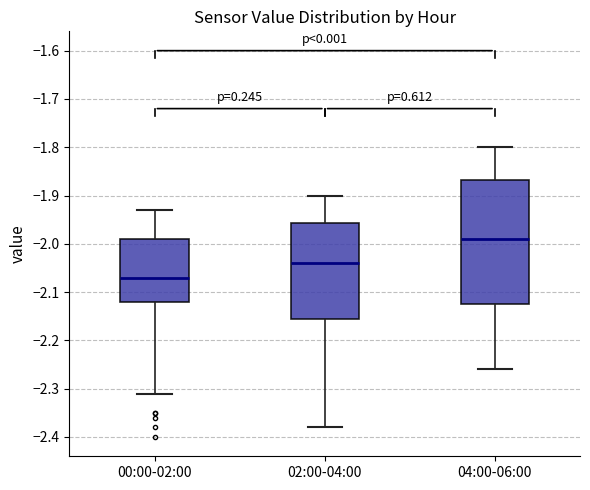

Comparing the boxes themselves (not the whiskers), which one is the tallest?

04:00-06:00